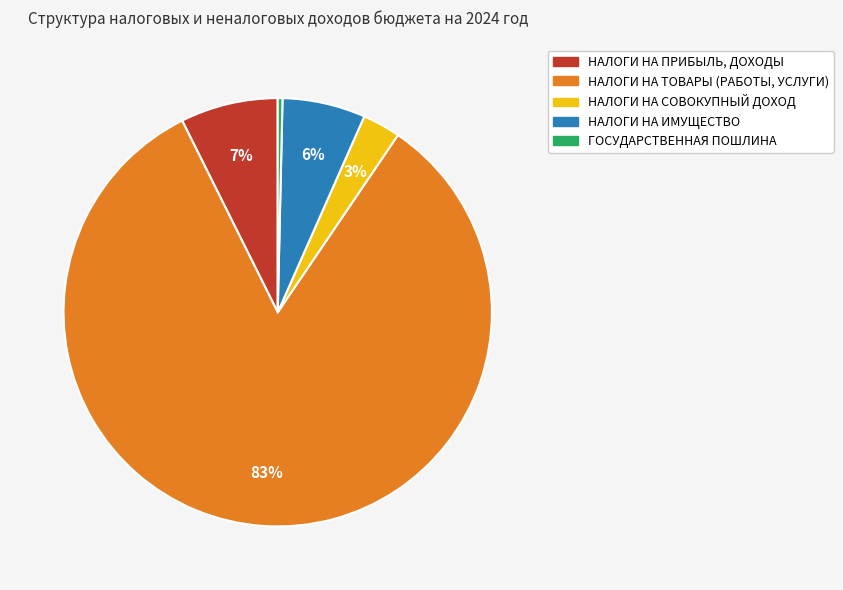

How many slices are in this pie chart?

5